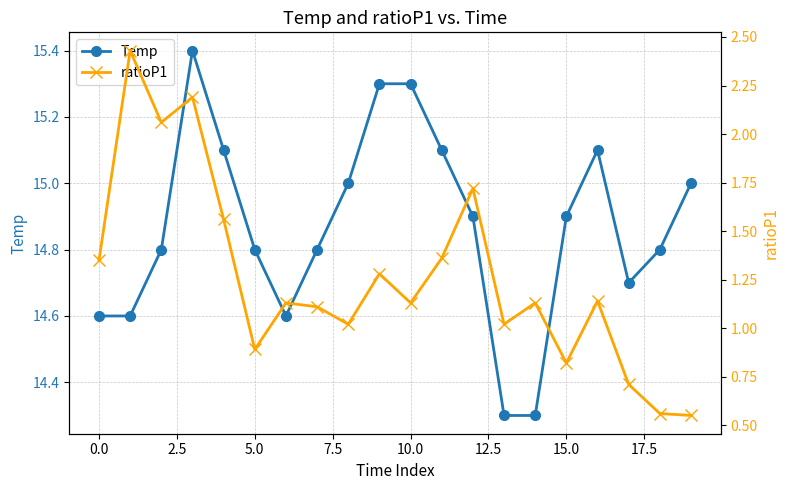

Which series has the widest spread of values?

ratioP1